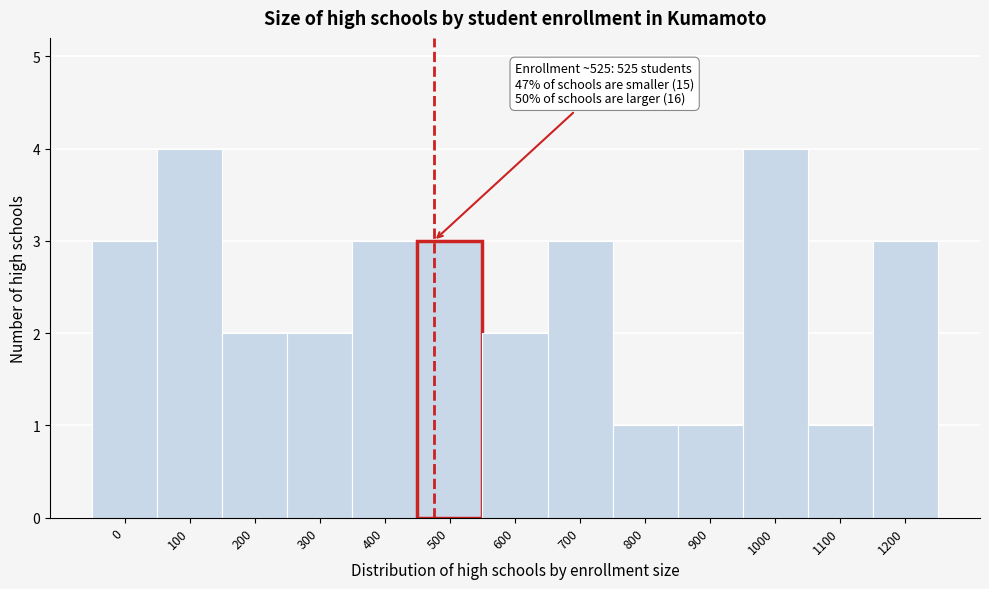

Reading left to right, extract all data points from this chart.

3	4	2	2	3	3	2	3	1	1	4	1	3